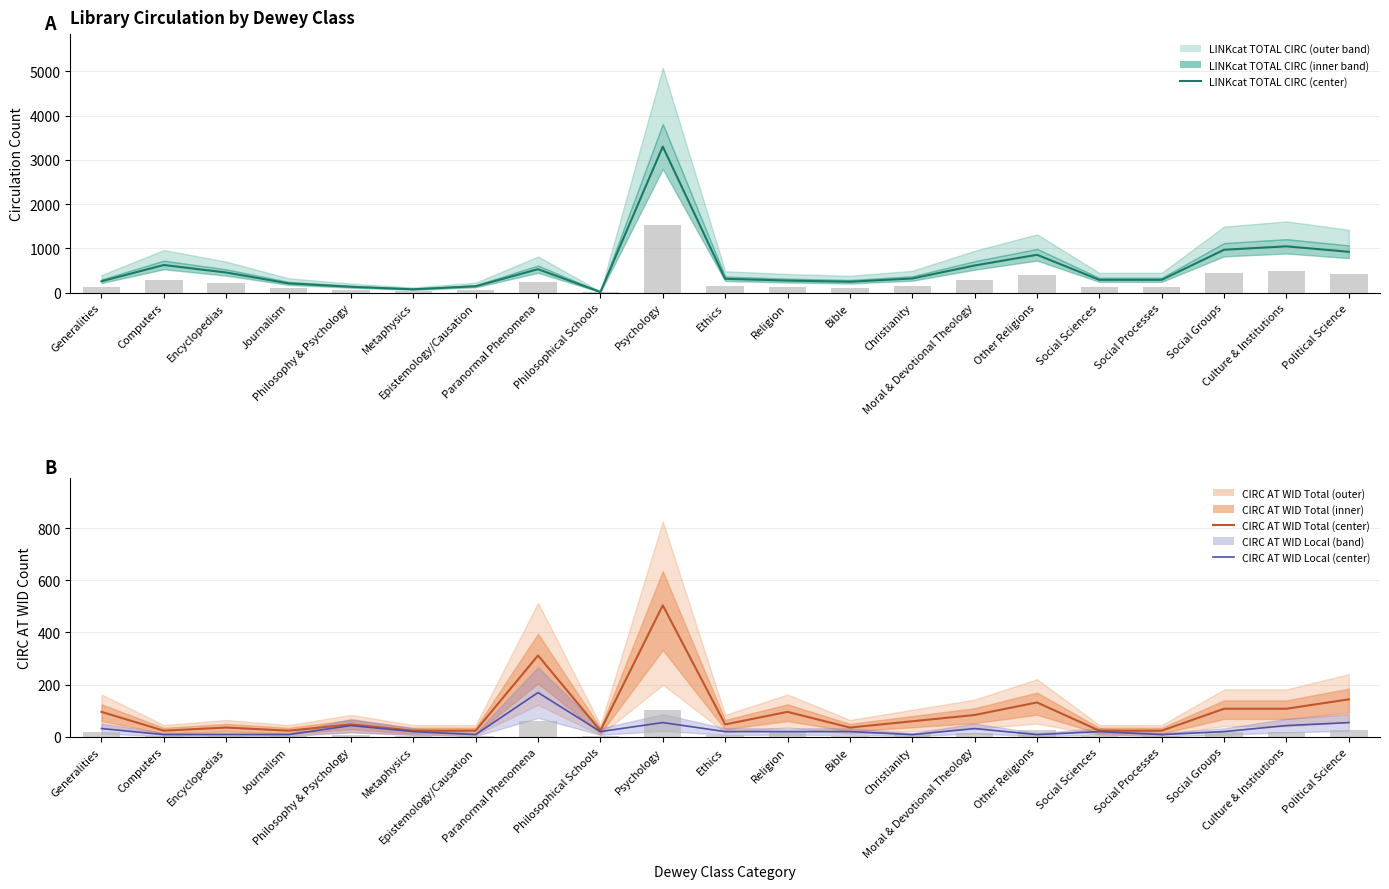

Reading right to left, what are all the values shown in this chart?

LINKcat TOTAL CIRC (center): Political Science=925.6	Culture & Institutions=1048.5	Social Groups=971.8	Social Processes=293.2	Social Sciences=292.5	Other Religions=858.0	Moral & Devotional Theology=616.2	Christianity=322.4	Bible=249.6	Religion=275.6	Ethics=315.9	Psychology=3300.7	Philosophical Schools=18.2	Paranormal Phenomena=533.0	Epistemology/Causation=147.6	Metaphysics=78.7	Philosophy & Psychology=135.2	Journalism=212.6	Encyclopedias=457.6	Computers=627.2	Generalities=260.7
CIRC AT WID Total (center): Political Science=144.0	Culture & Institutions=108.0	Social Groups=108.0	Social Processes=24.0	Social Sciences=24.0	Other Religions=132.0	Moral & Devotional Theology=84.0	Christianity=60.0	Bible=36.0	Religion=96.0	Ethics=48.0	Psychology=504.0	Philosophical Schools=24.0	Paranormal Phenomena=312.0	Epistemology/Causation=24.0	Metaphysics=24.0	Philosophy & Psychology=48.0	Journalism=24.0	Encyclopedias=36.0	Computers=24.0	Generalities=96.0
CIRC AT WID Local (center): Political Science=55.0	Culture & Institutions=43.5	Social Groups=20.5	Social Processes=9.0	Social Sciences=20.5	Other Religions=9.0	Moral & Devotional Theology=32.0	Christianity=9.0	Bible=20.5	Religion=20.5	Ethics=20.5	Psychology=55.0	Philosophical Schools=20.5	Paranormal Phenomena=170.0	Epistemology/Causation=9.0	Metaphysics=20.5	Philosophy & Psychology=43.5	Journalism=9.0	Encyclopedias=9.0	Computers=9.0	Generalities=32.0